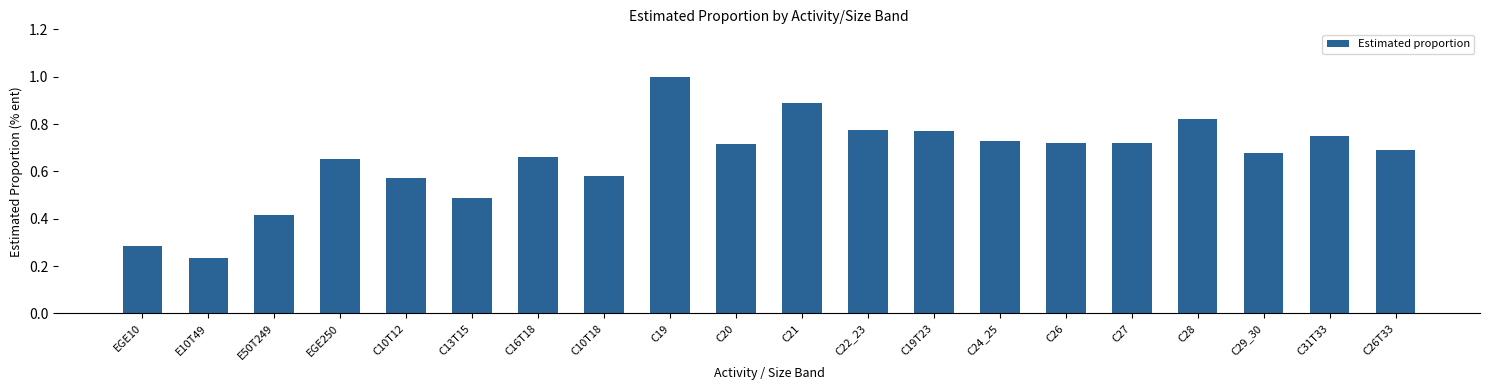

Is it true that the value at C21 is 0.9?

True